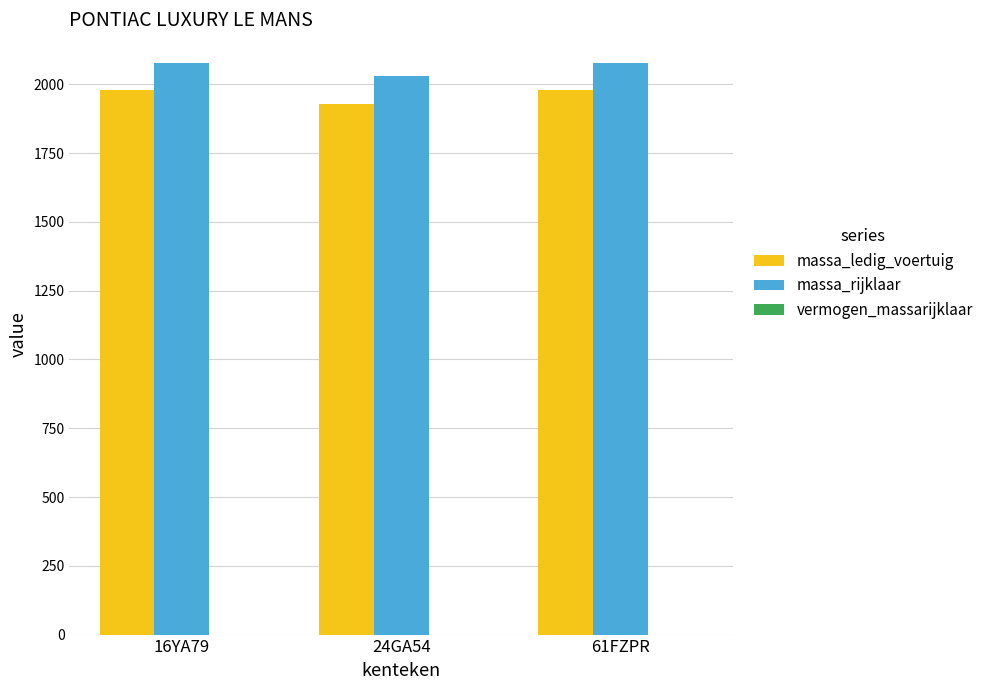

What is the sum of all massa_rijklaar values?

6186.0